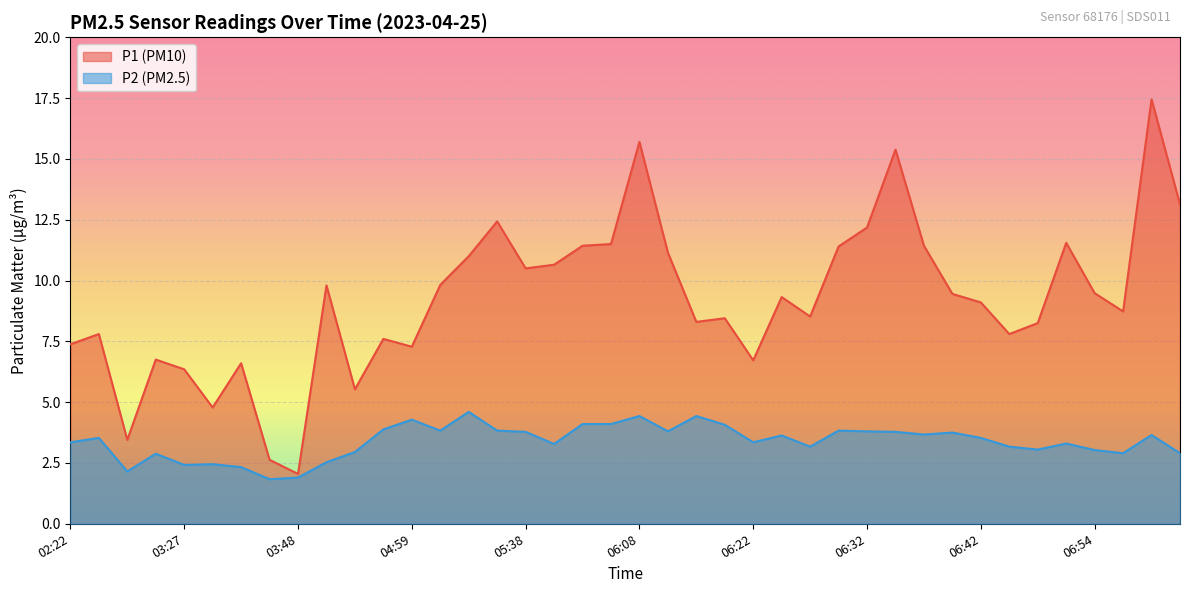

How many interior local valleys does the P1 series have?

11